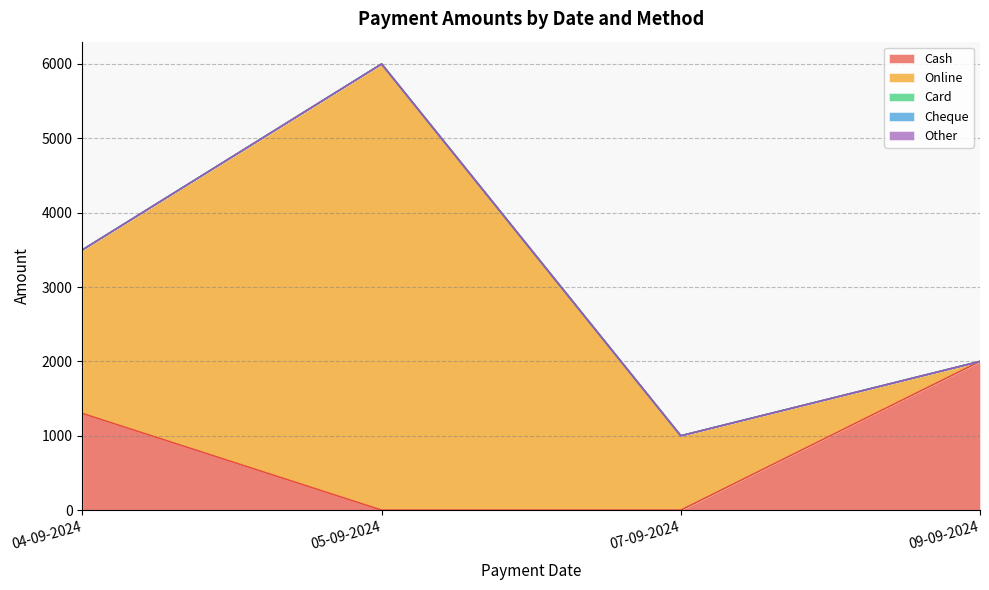

Does the chart have visible grid lines?

Yes